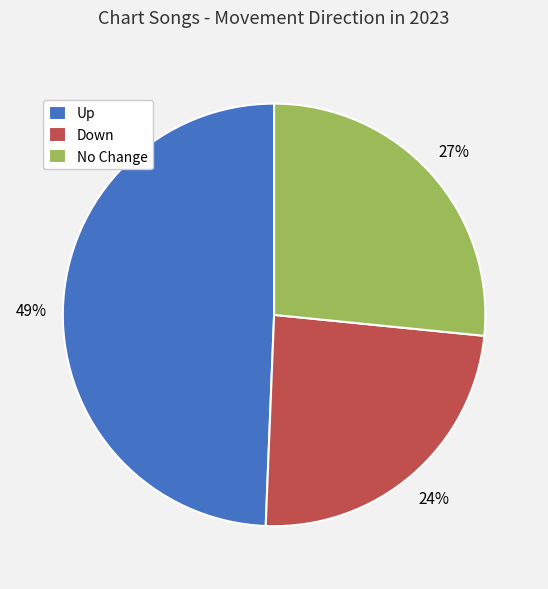

Does No Change represent more than half of the total?

No